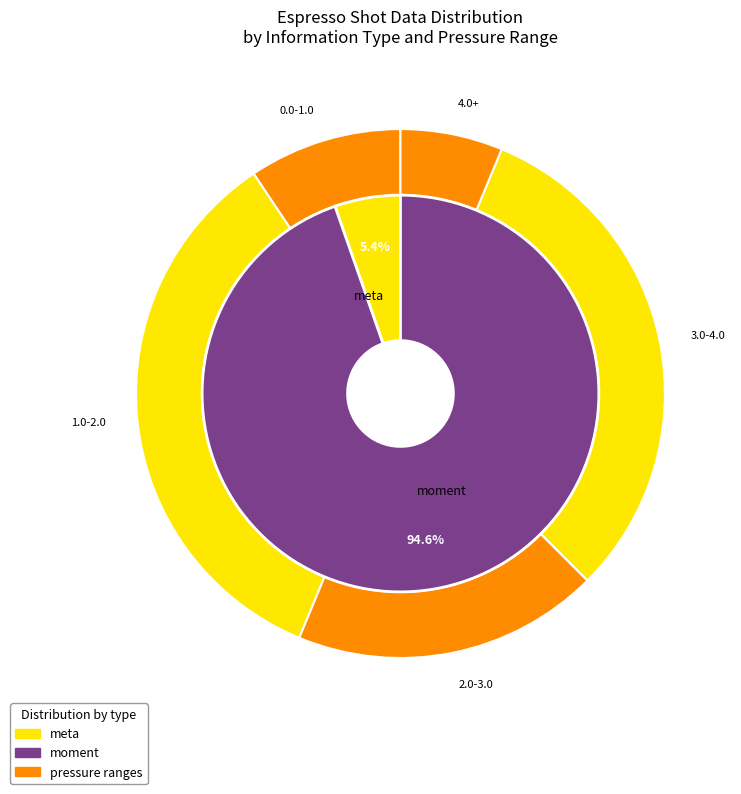

Between 0.855 and 4.815, which is larger?

4.815